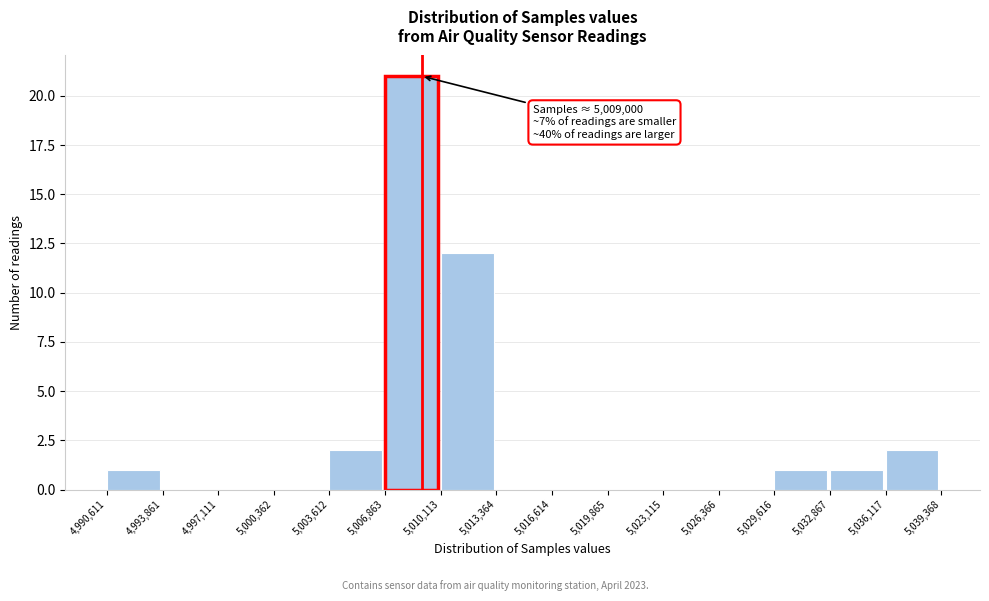

Which range on the x-axis has the tallest bar?

5,006,863 to 5,010,113